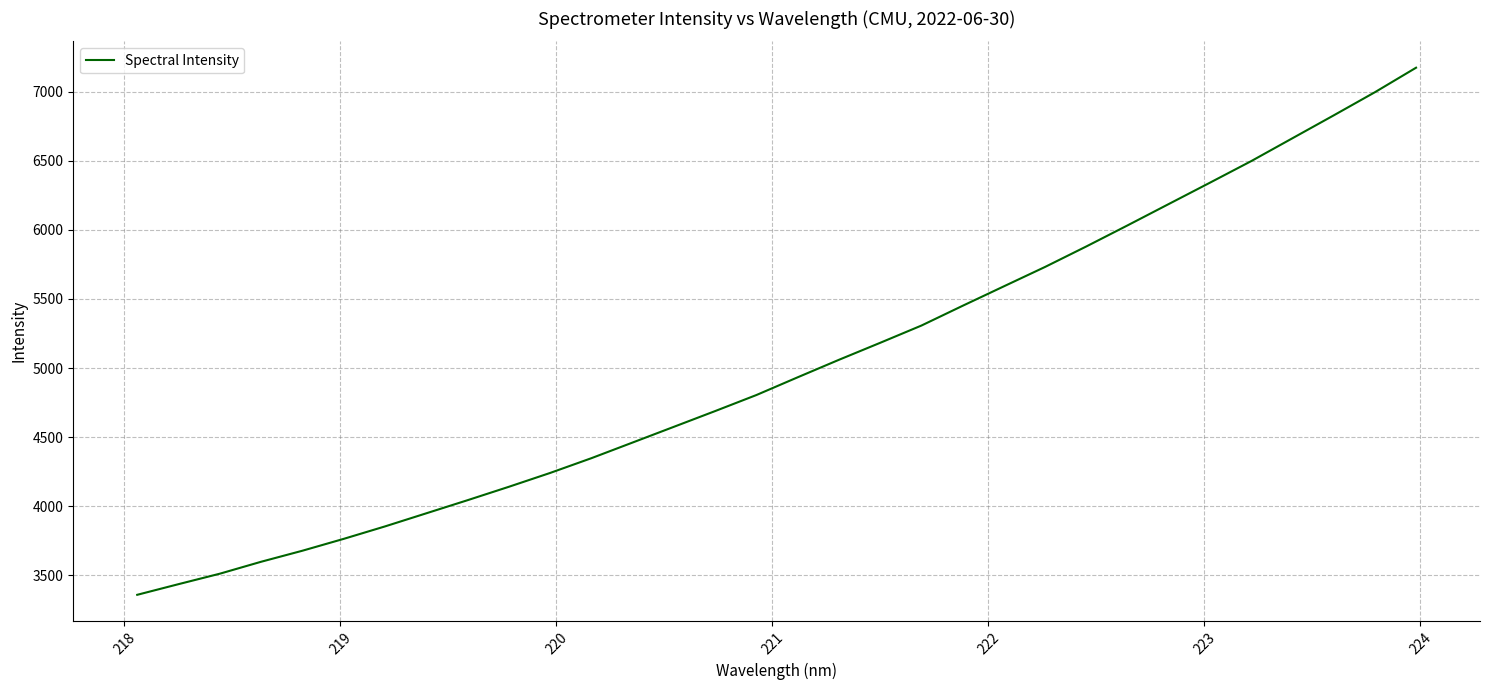

What is the greatest value displayed?

7175.1